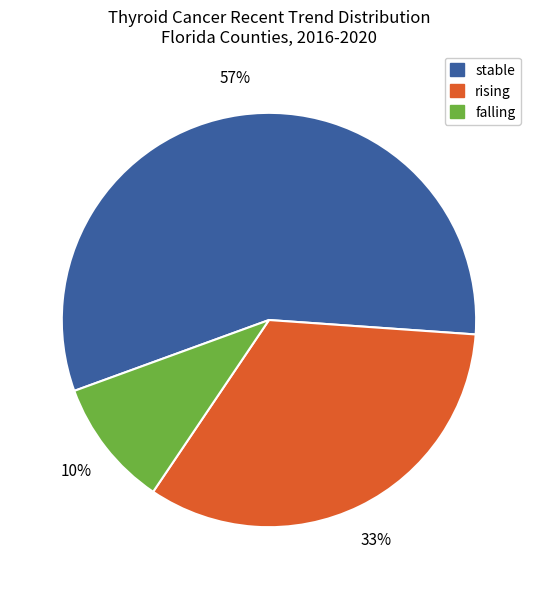

Is it true that stable is 57% of the pie?

True